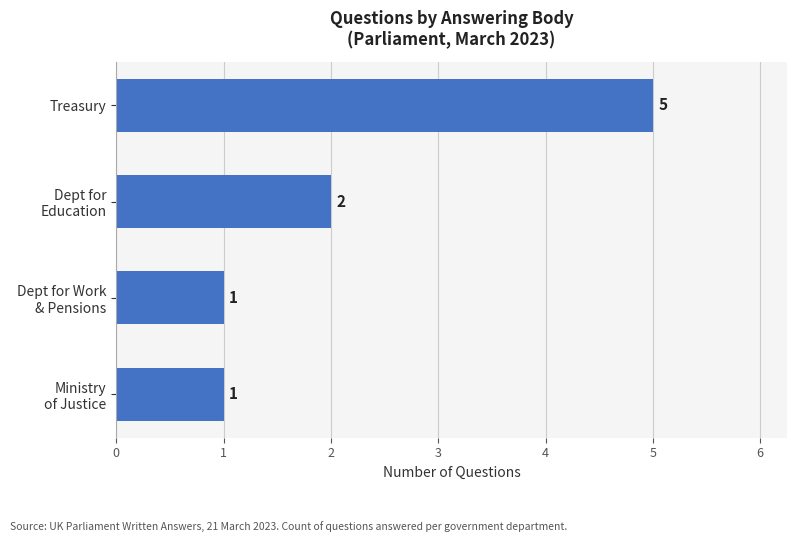

Count the values in the range 1 to 5.

4